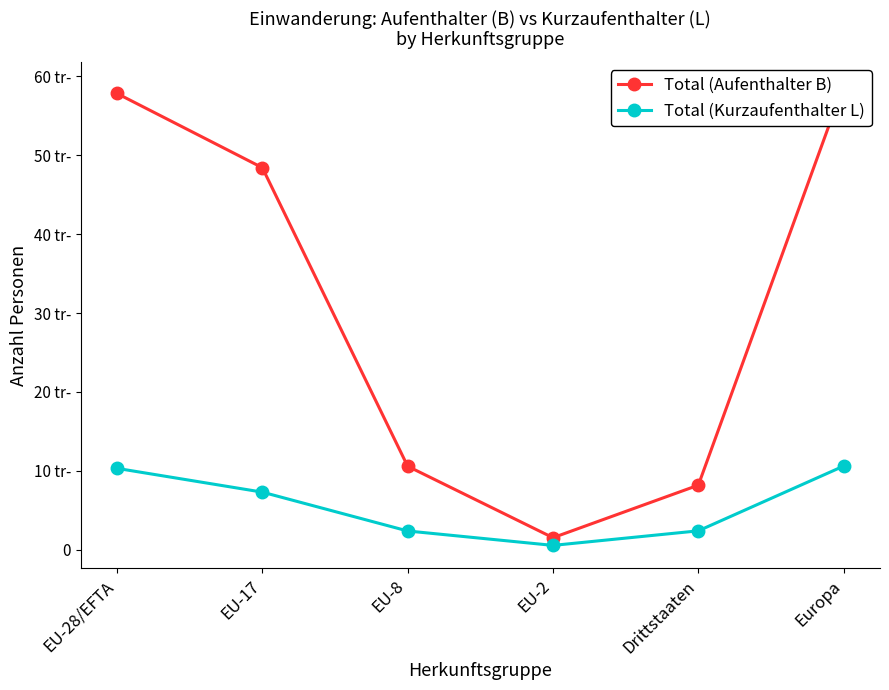

What is the average value of the Total (Kurzaufenthalter L) series?

5606